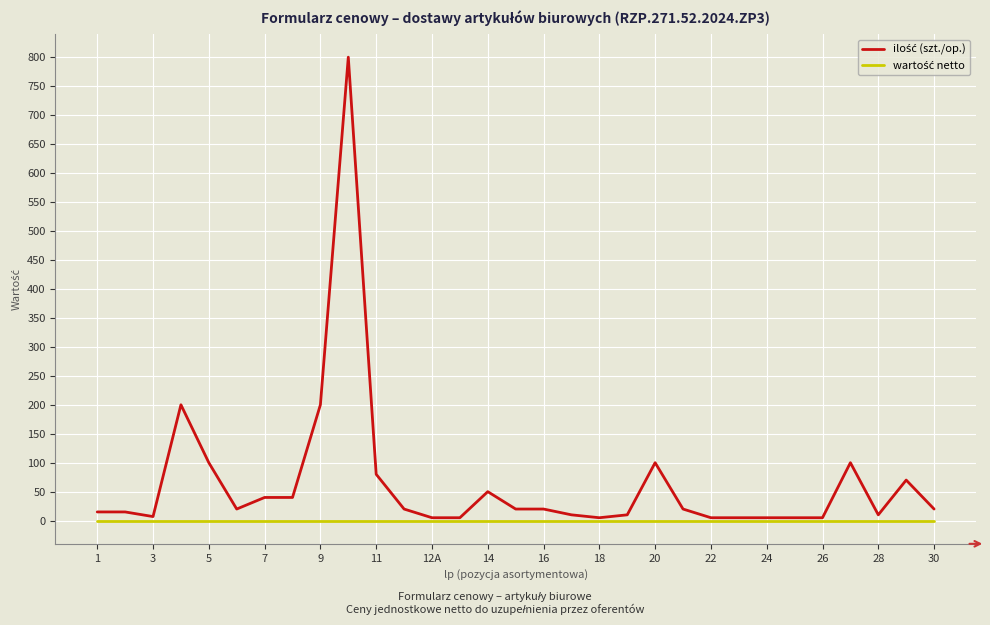

What is the maximum value shown in the chart?

800